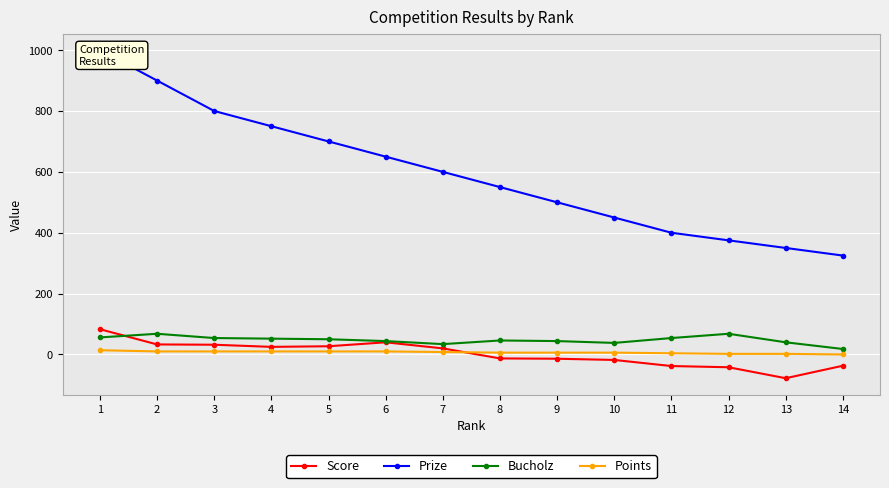

Reading left to right, extract all data points from this chart.

Score: 83	33	32	25	27	40	20	-13	-14	-18	-38	-42	-78	-37
Prize: 1000	900	800	750	700	650	600	550	500	450	400	375	350	325
Bucholz: 56	68	54	52	50	44	34	46	44	38	54	68	40	18
Points: 14	10	10	10	10	10	8	6	6	6	4	2	2	0